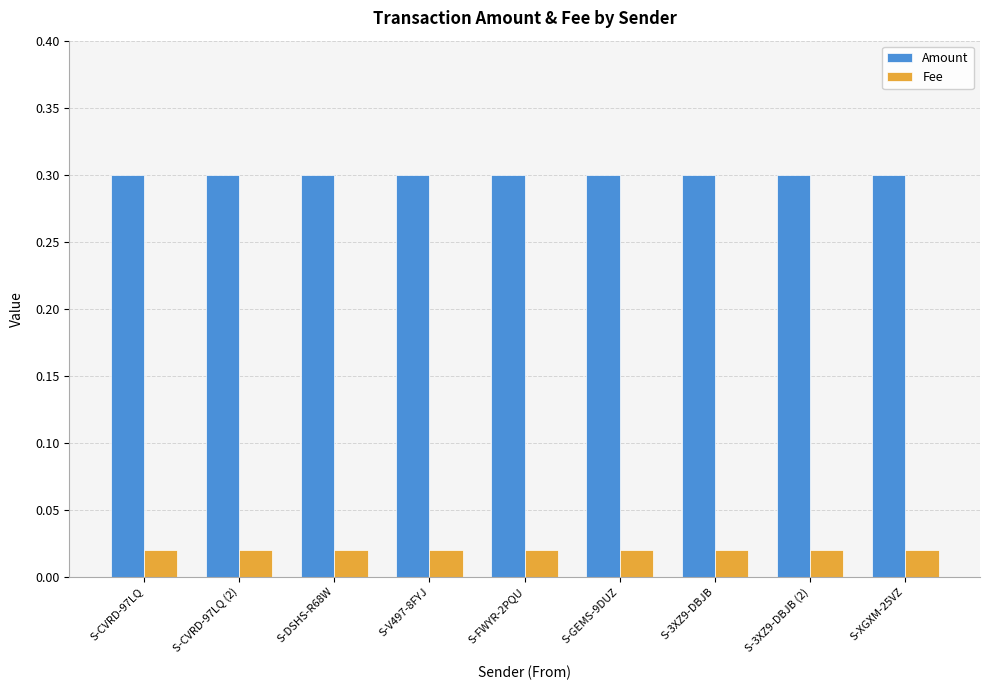

What is the highest value of the Amount series?

0.3